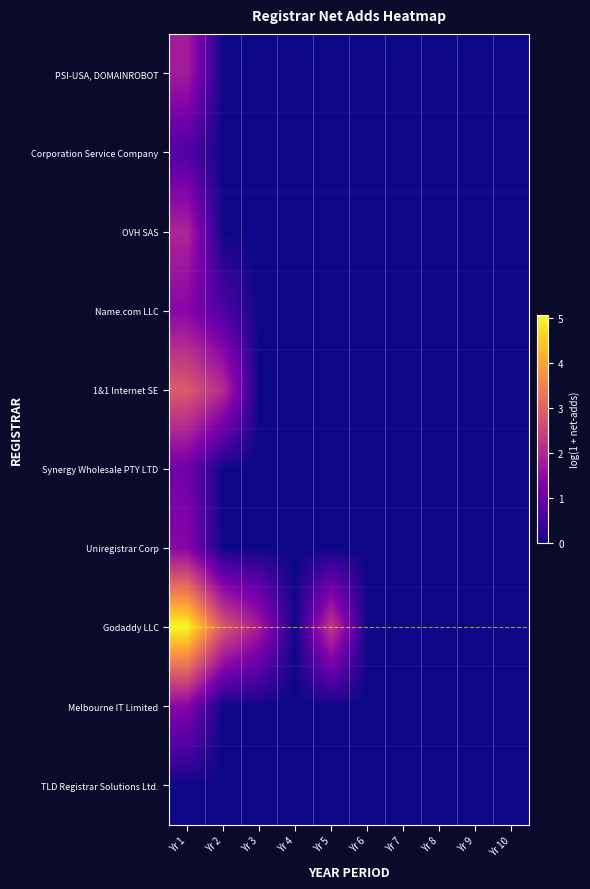

Reading right to left, transcribe all the data shown in this chart.

PSI-USA, DOMAINROBOT: Yr 10=0.0	Yr 9=0.0	Yr 8=0.0	Yr 7=0.0	Yr 6=0.0	Yr 5=0.0	Yr 4=0.0	Yr 3=0.0	Yr 2=0.0	Yr 1=1.8
Corporation Service Company: Yr 10=0.0	Yr 9=0.0	Yr 8=0.0	Yr 7=0.0	Yr 6=0.0	Yr 5=0.0	Yr 4=0.0	Yr 3=0.0	Yr 2=0.0	Yr 1=0.7
OVH SAS: Yr 10=0.0	Yr 9=0.0	Yr 8=0.0	Yr 7=0.0	Yr 6=0.0	Yr 5=0.0	Yr 4=0.0	Yr 3=0.0	Yr 2=0.0	Yr 1=1.9
Name.com LLC: Yr 10=0.0	Yr 9=0.0	Yr 8=0.0	Yr 7=0.0	Yr 6=0.0	Yr 5=0.0	Yr 4=0.0	Yr 3=0.0	Yr 2=0.7	Yr 1=1.4
1&1 Internet SE: Yr 10=0.0	Yr 9=0.0	Yr 8=0.0	Yr 7=0.0	Yr 6=0.0	Yr 5=0.0	Yr 4=0.0	Yr 3=0.0	Yr 2=2.1	Yr 1=2.9
Synergy Wholesale PTY LTD: Yr 10=0.0	Yr 9=0.0	Yr 8=0.0	Yr 7=0.0	Yr 6=0.0	Yr 5=0.0	Yr 4=0.0	Yr 3=0.0	Yr 2=0.0	Yr 1=1.1
Uniregistrar Corp: Yr 10=0.0	Yr 9=0.0	Yr 8=0.0	Yr 7=0.0	Yr 6=0.0	Yr 5=0.0	Yr 4=0.0	Yr 3=0.0	Yr 2=0.0	Yr 1=1.4
Godaddy LLC: Yr 10=0.0	Yr 9=0.0	Yr 8=0.0	Yr 7=0.0	Yr 6=0.0	Yr 5=2.3	Yr 4=0.0	Yr 3=1.8	Yr 2=2.8	Yr 1=5.1
Melbourne IT Limited: Yr 10=0.0	Yr 9=0.0	Yr 8=0.0	Yr 7=0.0	Yr 6=0.0	Yr 5=0.0	Yr 4=0.0	Yr 3=0.0	Yr 2=0.0	Yr 1=1.4
TLD Registrar Solutions Ltd.: Yr 10=0.0	Yr 9=0.0	Yr 8=0.0	Yr 7=0.0	Yr 6=0.0	Yr 5=0.0	Yr 4=0.0	Yr 3=0.0	Yr 2=0.0	Yr 1=0.0